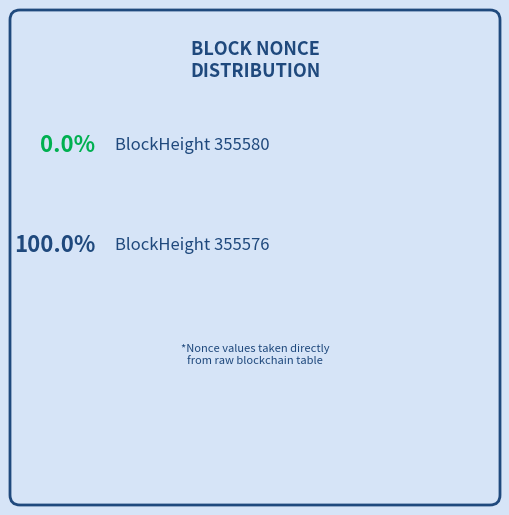

Which has a higher value, 355580 or 355576?

355576